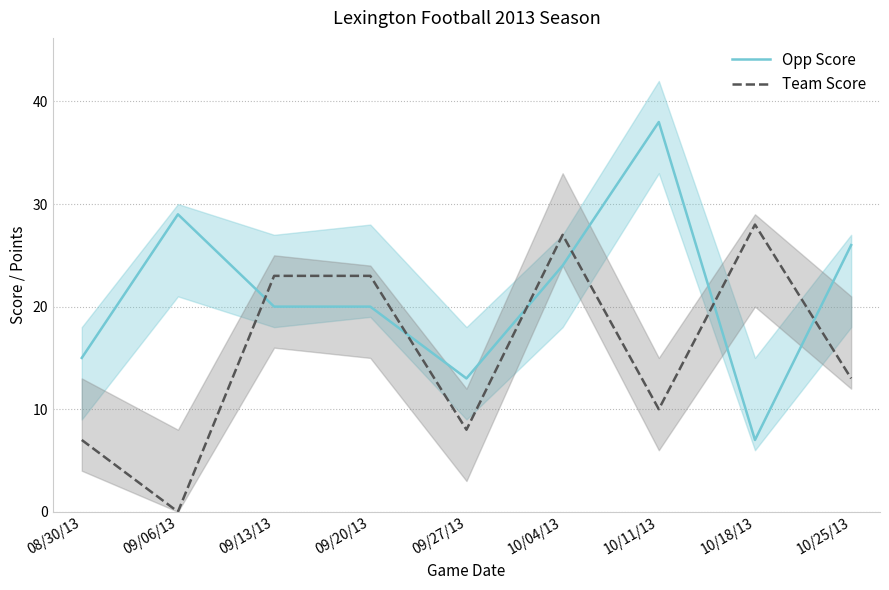

Where does the Opp Score series first go above 20?

09/06/13